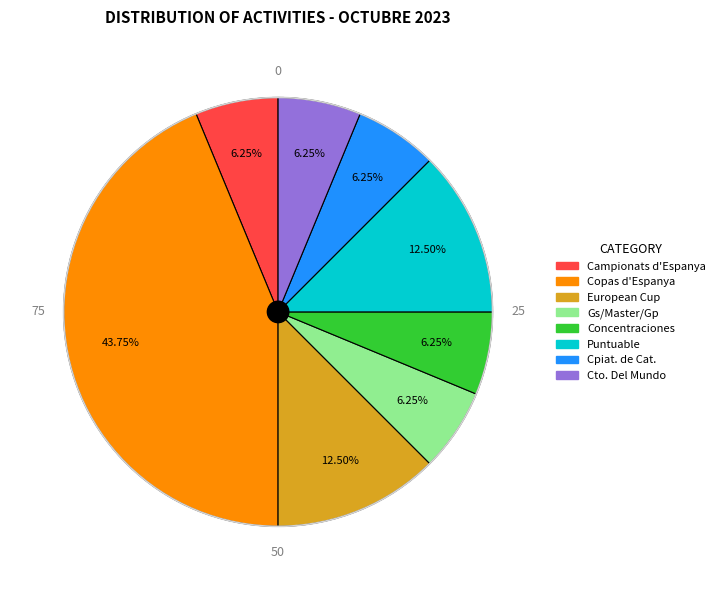

True or false: Concentraciones accounts for 6% of the total.

True